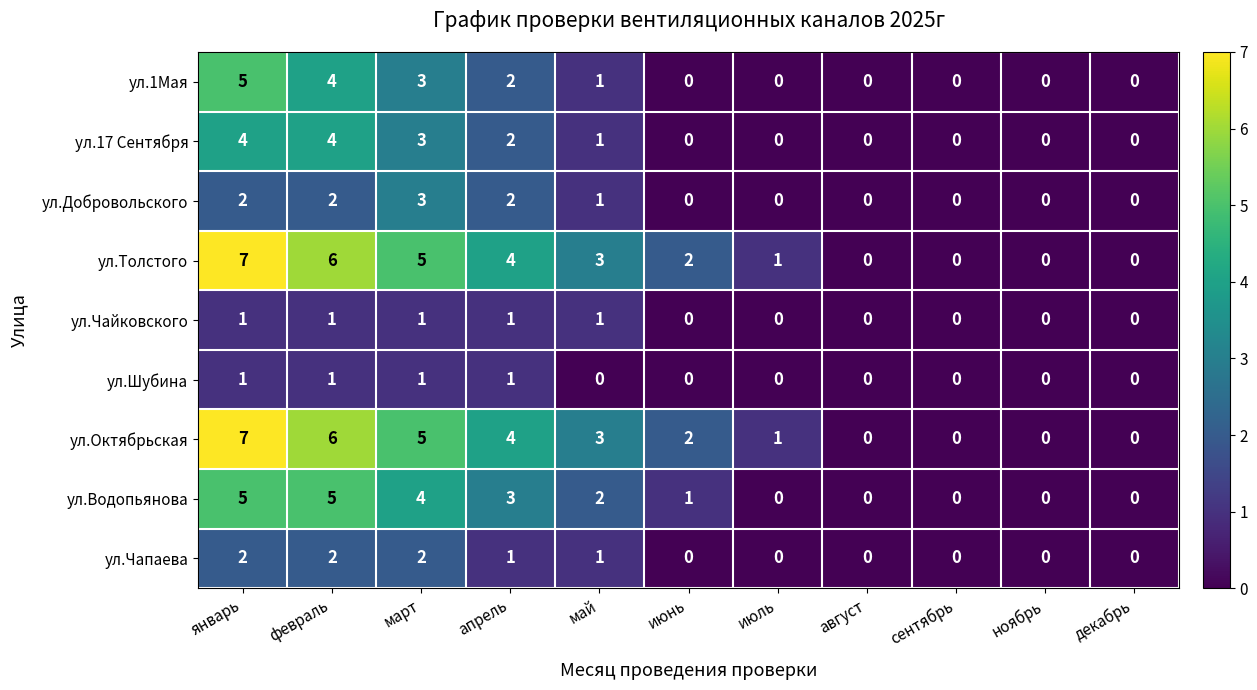

What is the difference between the highest and lowest values at февраль?

5